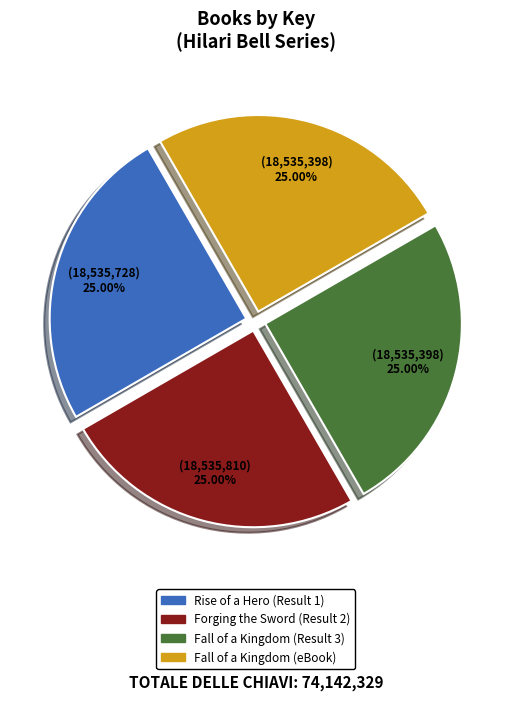

Approximately how many times larger is the value at Forging the Sword (Result 2) compared to Fall of a Kingdom (Result 3)?

1.0